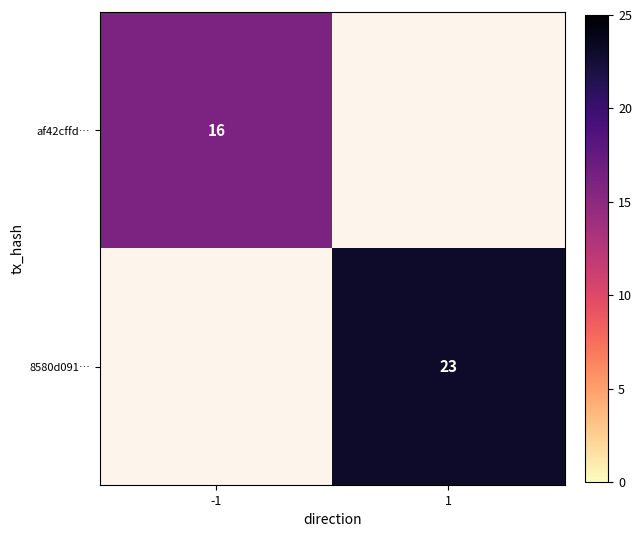

The af42cffd… series shows 8 at -1. True or false?

False